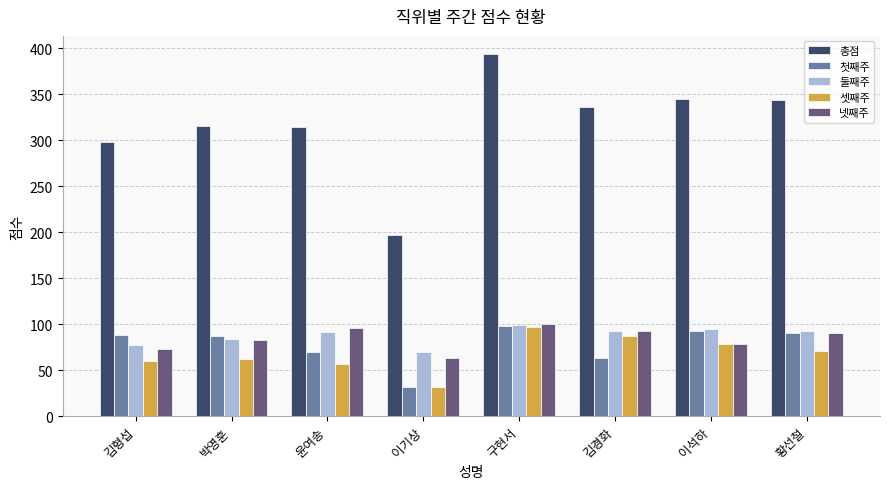

What is the highest value of the 첫째주 series?

98